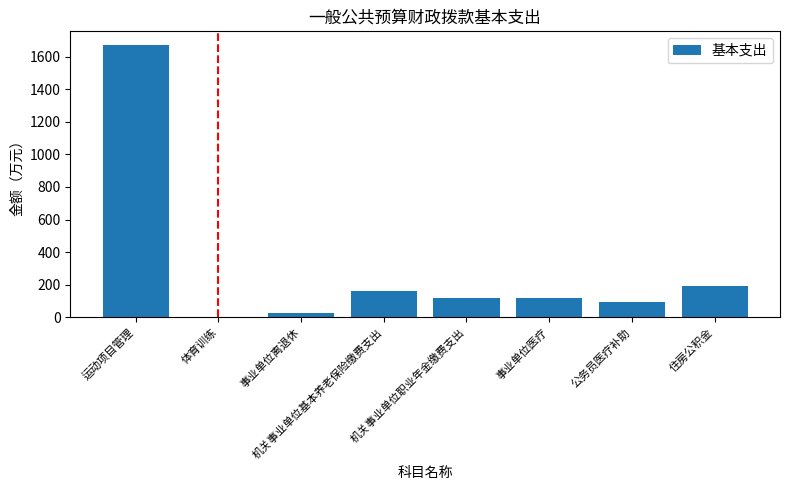

True or false: the data shows 57.0 at 机关事业单位基本养老保险缴费支出.

False